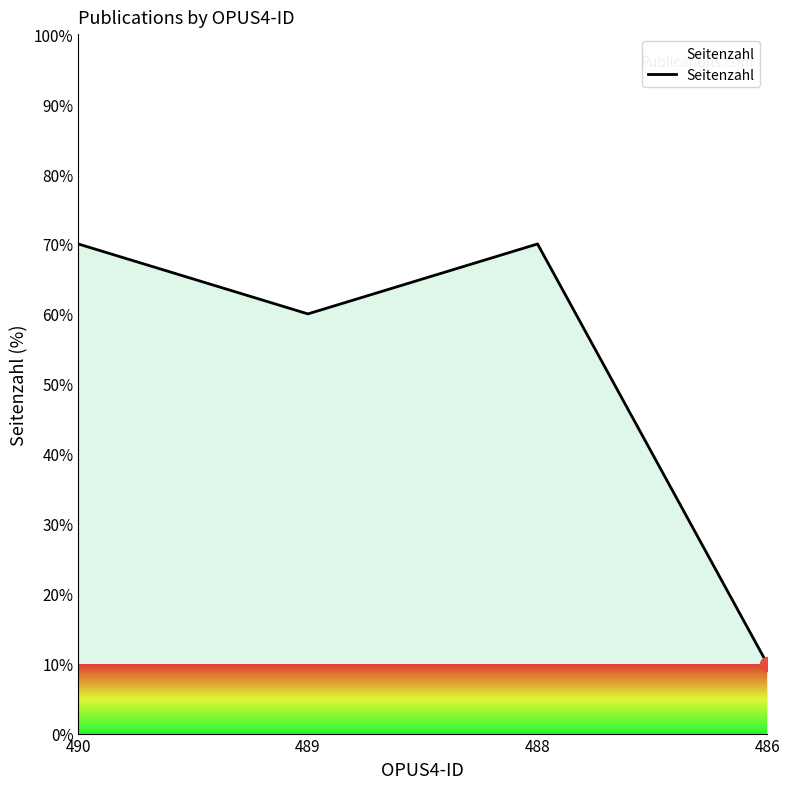

At which category does the chart reach its minimum across all series?

486